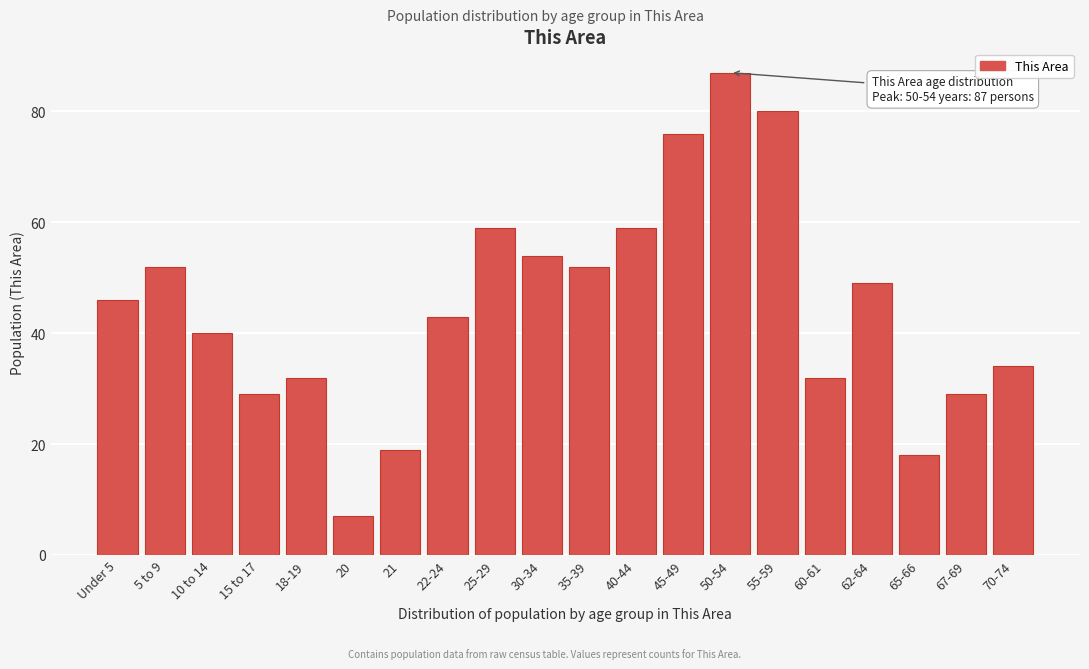

Reading left to right, transcribe all the data shown in this chart.

46	52	40	29	32	7	19	43	59	54	52	59	76	87	80	32	49	18	29	34